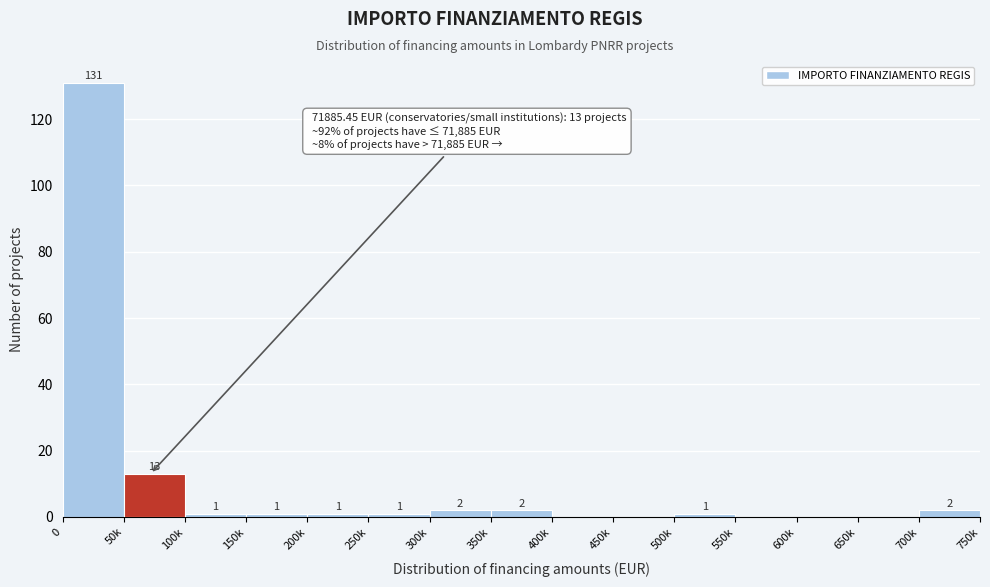

Reading left to right, transcribe all the data shown in this chart.

0=131	50k=13	100k=1	150k=1	200k=1	250k=1	300k=2	350k=2	400k=0	450k=0	500k=1	550k=0	600k=0	650k=0	700k=2